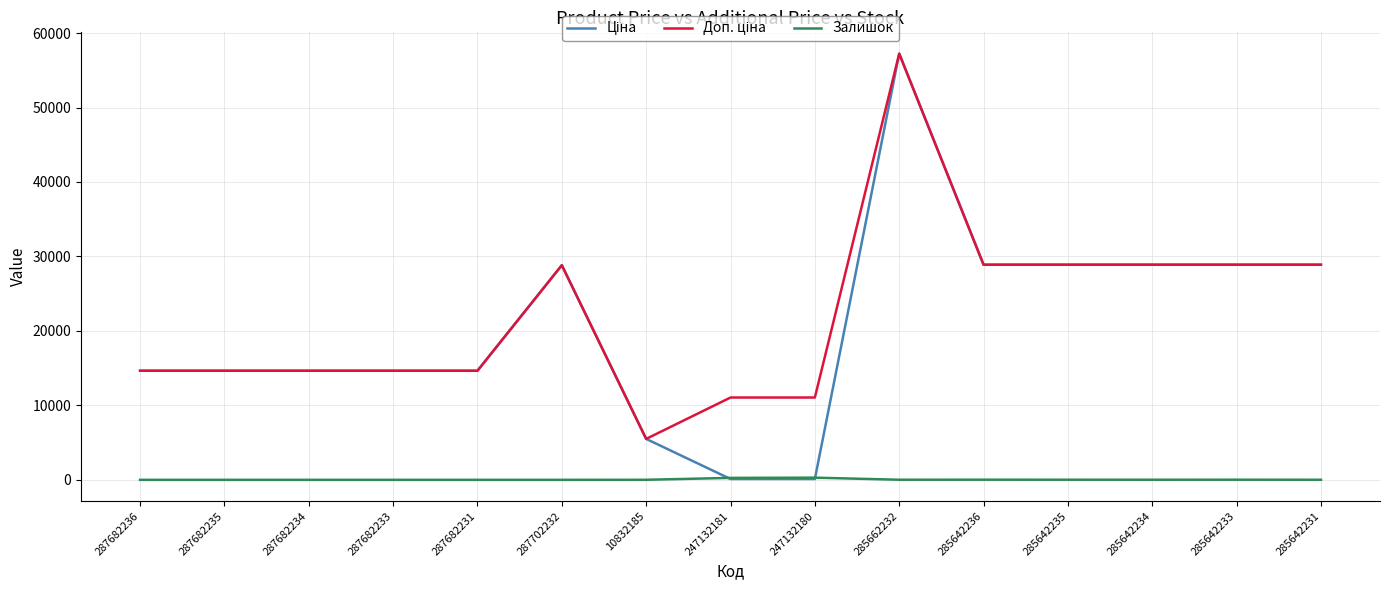

What is the difference between the highest and lowest values at 287682235?

14649.6